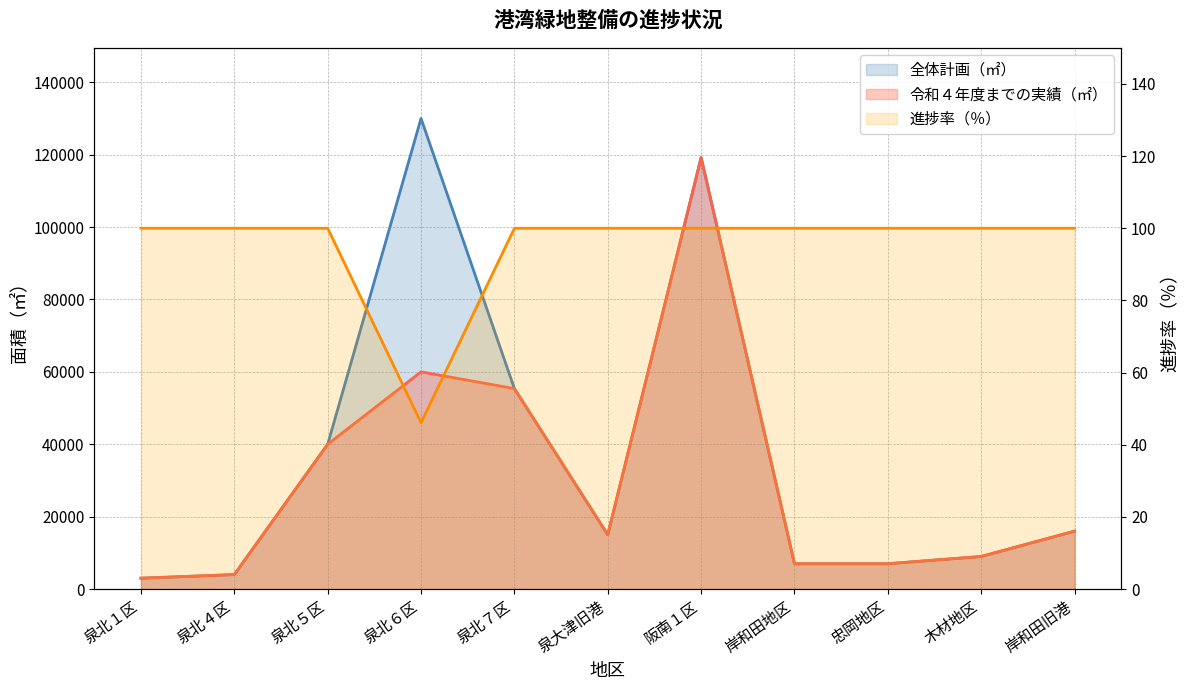

At how many categories does at least one series exceed 125743?

1